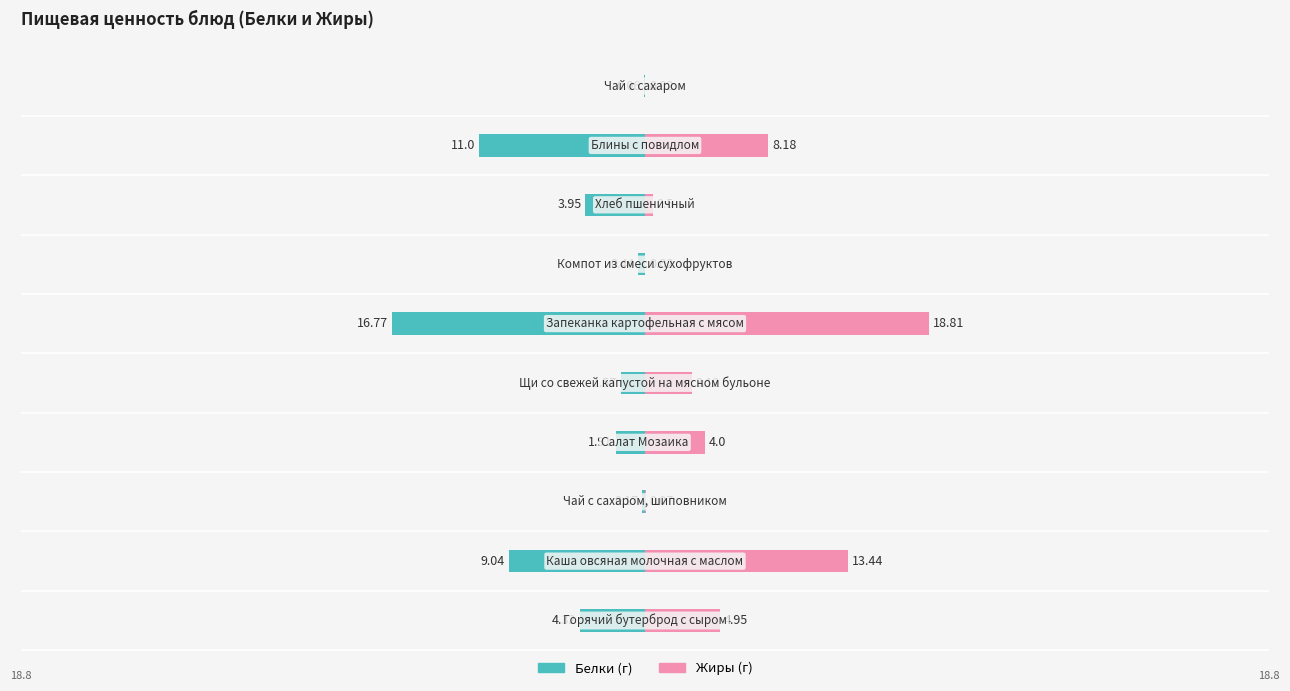

What is the greatest value displayed?

18.8